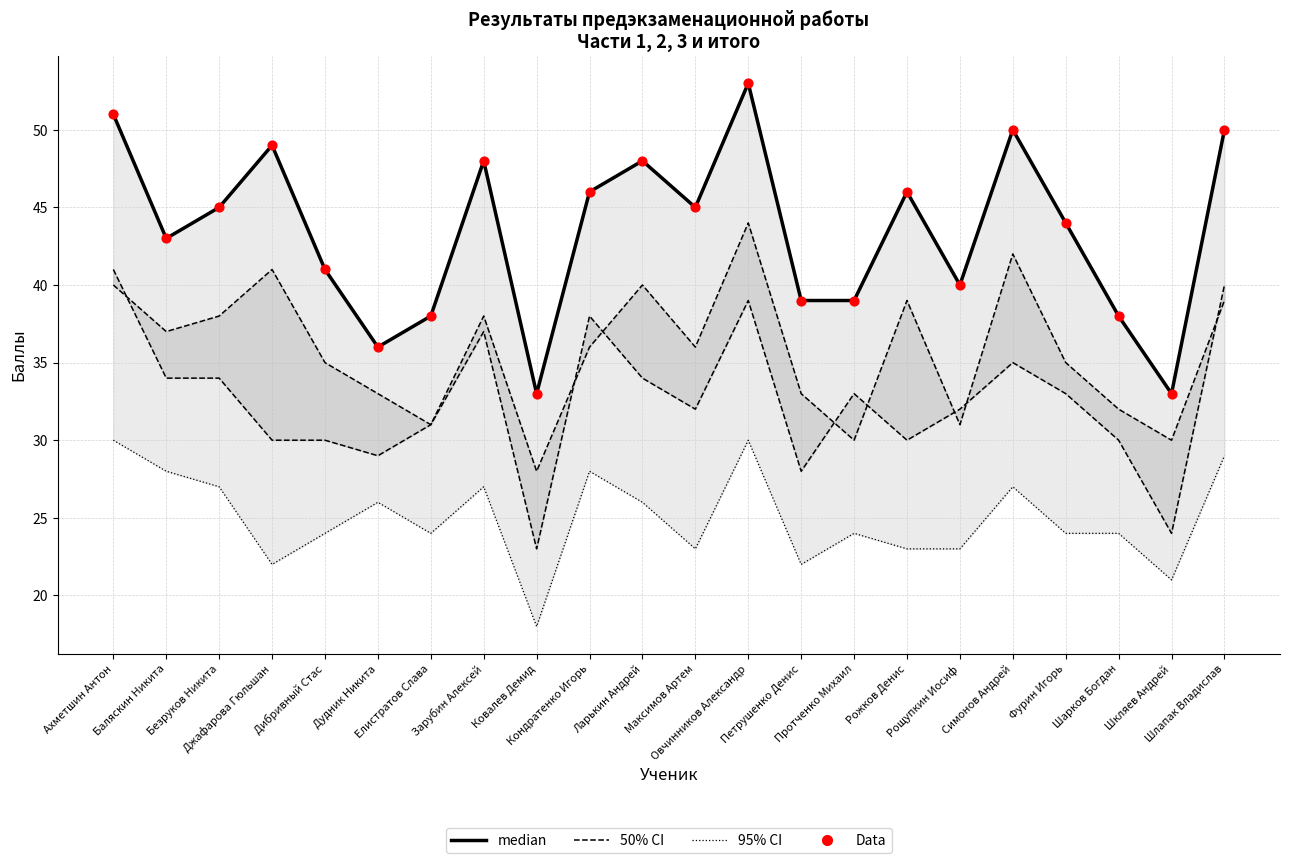

At how many categories does at least one series exceed 43?

12